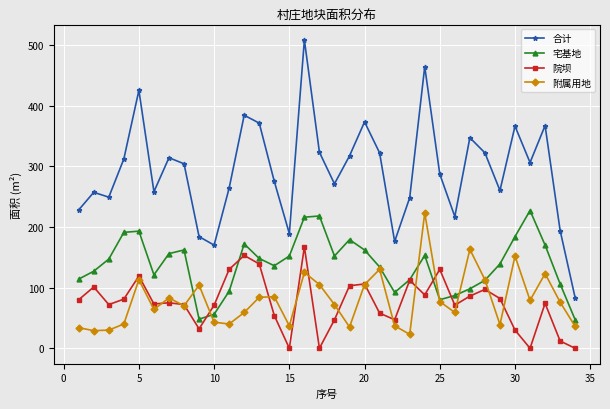

True or false: 合计 and 附属用地 cross at least once.

False